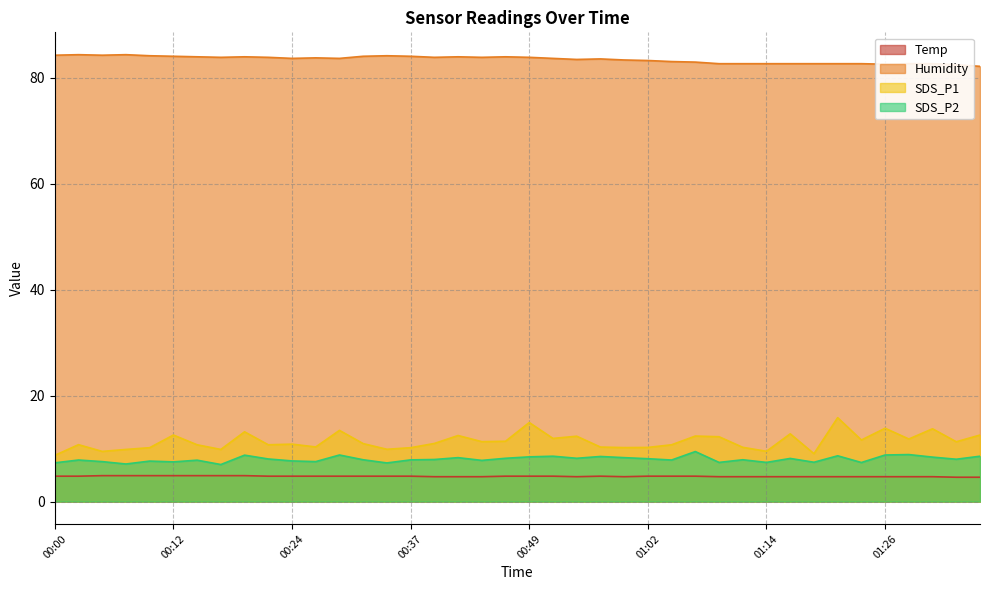

At which category does Temp reach its first local peak?

00:57